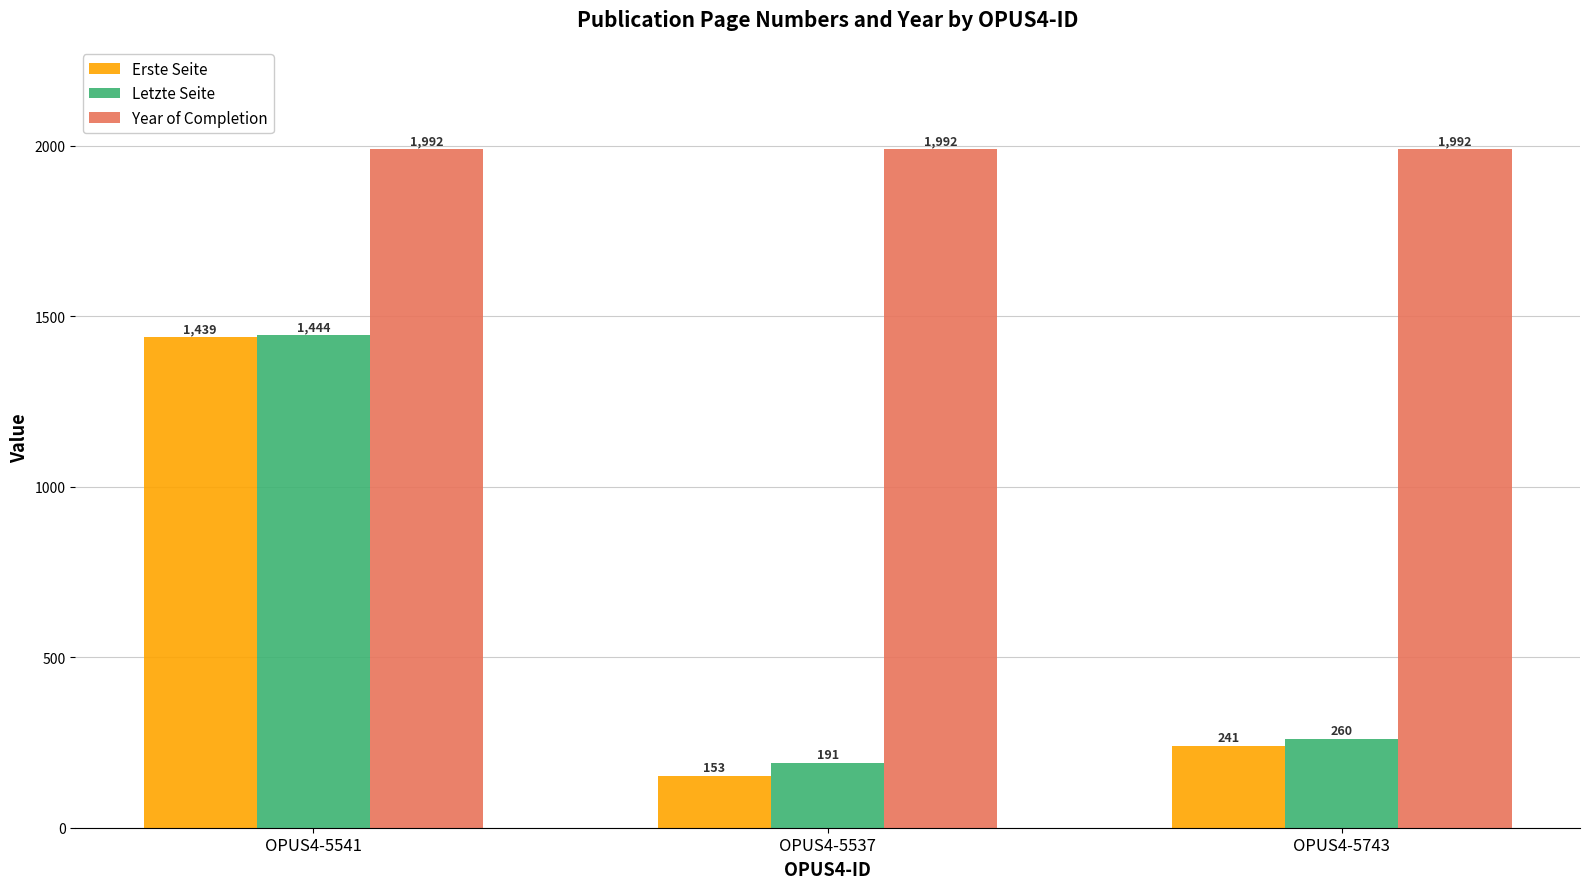

Which series has the largest range (max minus min)?

Erste Seite